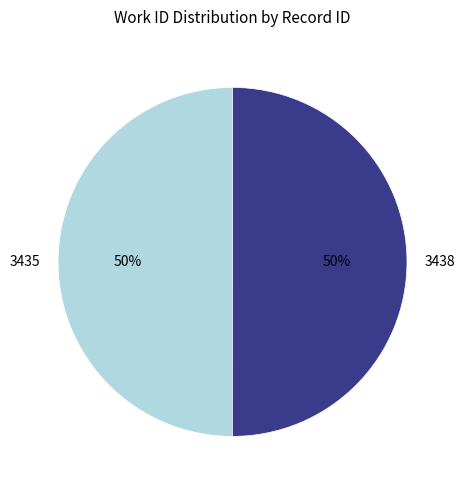

Is it true that 3435 is 50% of the pie?

True